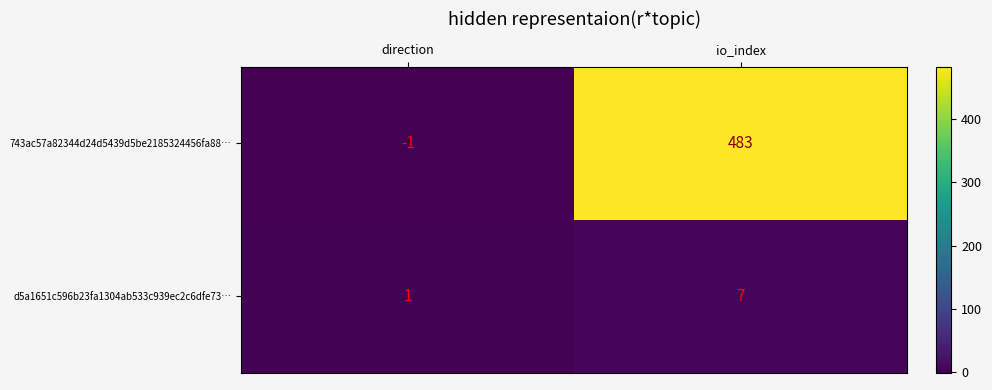

The value of d5a1651c596b23fa1304ab533c939ec2c6dfe73… at io_index is 7. True or false?

True